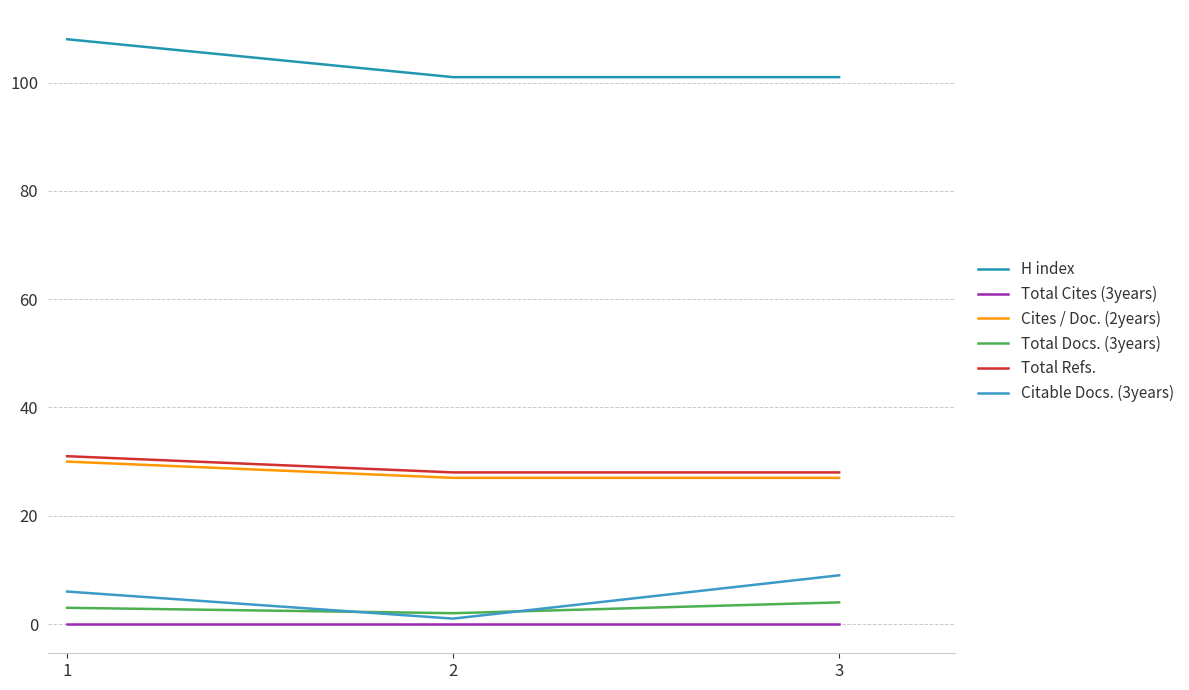

Does the chart display data point markers on the line(s)?

No